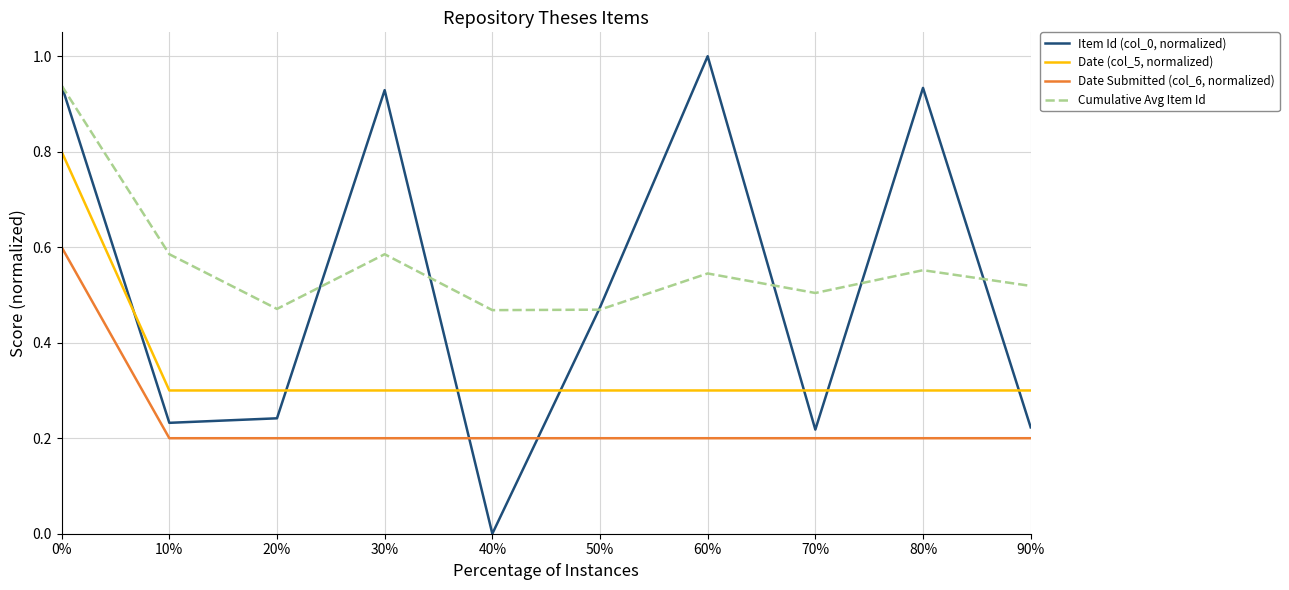

Between 0% and 80%, which series saw the biggest shift?

Date (col_5, normalized)